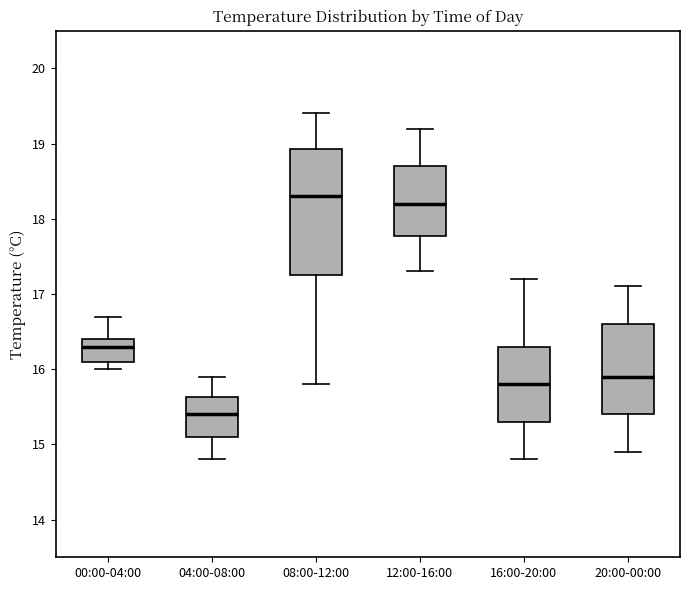

Reading left to right, transcribe this box plot: for each box, give where its median line is, the range the box spans, and where its two whiskers end, as read against the y-axis. The values are not printed on the chart, so give them approximately, as read against the axis.

00:00-04:00: median 16.3, box 16.1 to 16.4, whiskers 16.0 to 16.7
04:00-08:00: median 15.4, box 15.1 to 15.6, whiskers 14.8 to 15.9
08:00-12:00: median 18.3, box 17.3 to 18.9, whiskers 15.8 to 19.4
12:00-16:00: median 18.2, box 17.8 to 18.7, whiskers 17.3 to 19.2
16:00-20:00: median 15.8, box 15.3 to 16.3, whiskers 14.8 to 17.2
20:00-00:00: median 15.9, box 15.4 to 16.6, whiskers 14.9 to 17.1